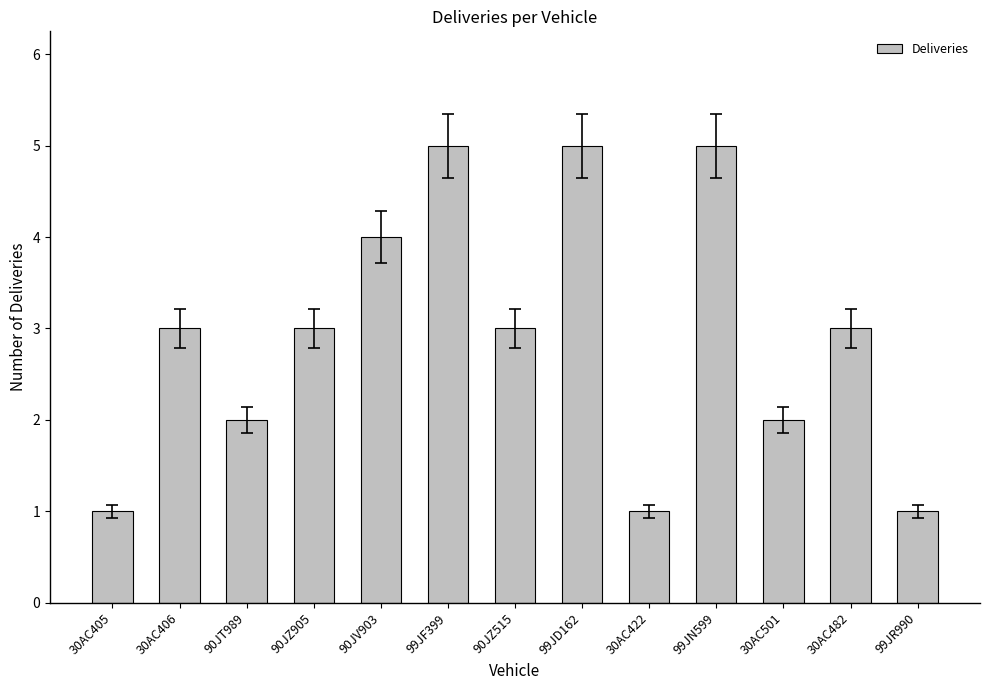

What is the value of the 7th bar from the left?

3